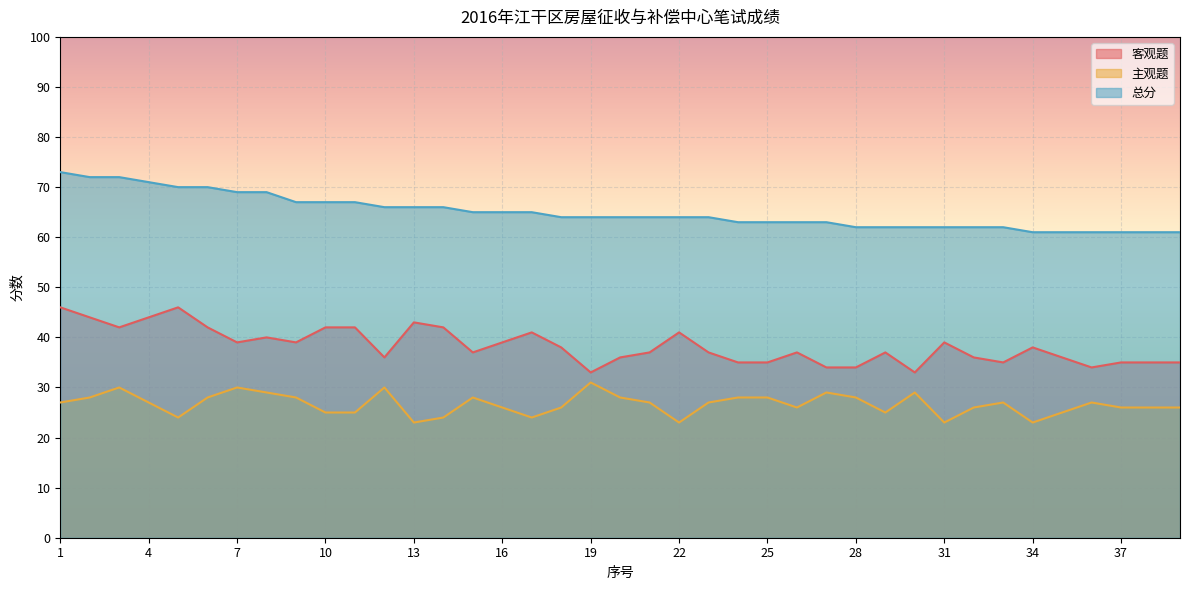

How many interior local valleys does the 客观题 series have?

9